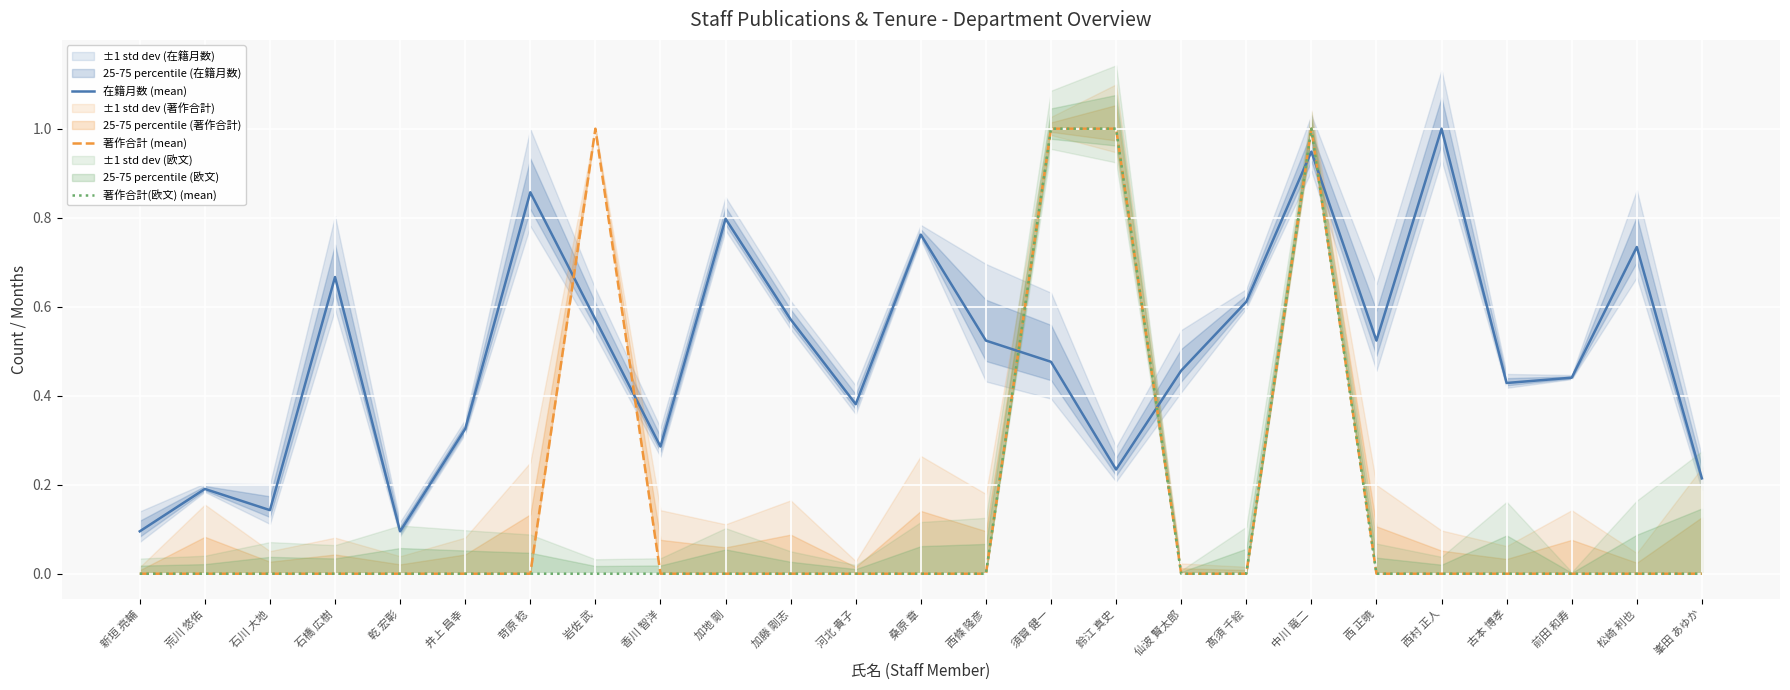

Reading left to right, what are all the values shown in this chart?

在籍月数 (mean): 新垣 亮輔=0.1	荒川 悠佑=0.2	石川 大地=0.1	石橋 広樹=0.7	乾 宏彰=0.1	井上 昌幸=0.3	苛原 稔=0.9	岩佐 武=0.6	香川 智洋=0.3	加地 剛=0.8	加藤 剛志=0.6	河北 貴子=0.4	桑原 章=0.8	西條 隆彦=0.5	須賀 健一=0.5	鈴江 真史=0.2	仙波 賢太郎=0.5	髙須 千絵=0.6	中川 竜二=0.9	西 正暁=0.5	西村 正人=1.0	古本 博孝=0.4	前田 和寿=0.4	松崎 利也=0.7	峯田 あゆか=0.2
著作合計 (mean): 新垣 亮輔=0.0	荒川 悠佑=0.0	石川 大地=0.0	石橋 広樹=0.0	乾 宏彰=0.0	井上 昌幸=0.0	苛原 稔=0.0	岩佐 武=1.0	香川 智洋=0.0	加地 剛=0.0	加藤 剛志=0.0	河北 貴子=0.0	桑原 章=0.0	西條 隆彦=0.0	須賀 健一=1.0	鈴江 真史=1.0	仙波 賢太郎=0.0	髙須 千絵=0.0	中川 竜二=1.0	西 正暁=0.0	西村 正人=0.0	古本 博孝=0.0	前田 和寿=0.0	松崎 利也=0.0	峯田 あゆか=0.0
著作合計(欧文) (mean): 新垣 亮輔=0.0	荒川 悠佑=0.0	石川 大地=0.0	石橋 広樹=0.0	乾 宏彰=0.0	井上 昌幸=0.0	苛原 稔=0.0	岩佐 武=0.0	香川 智洋=0.0	加地 剛=0.0	加藤 剛志=0.0	河北 貴子=0.0	桑原 章=0.0	西條 隆彦=0.0	須賀 健一=1.0	鈴江 真史=1.0	仙波 賢太郎=0.0	髙須 千絵=0.0	中川 竜二=1.0	西 正暁=0.0	西村 正人=0.0	古本 博孝=0.0	前田 和寿=0.0	松崎 利也=0.0	峯田 あゆか=0.0